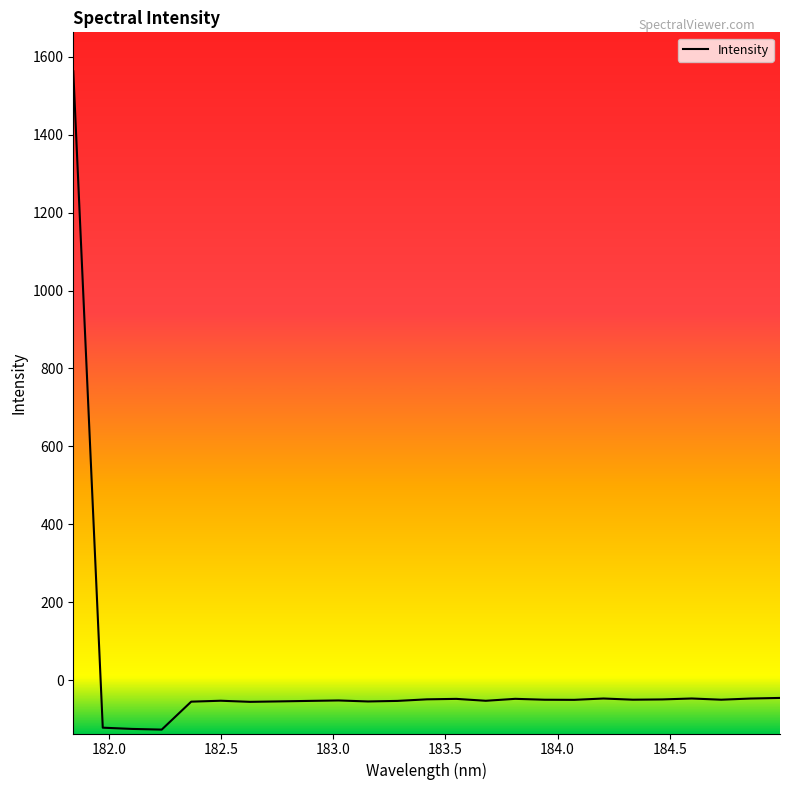

What is the difference between the maximum and minimum values?

1689.7